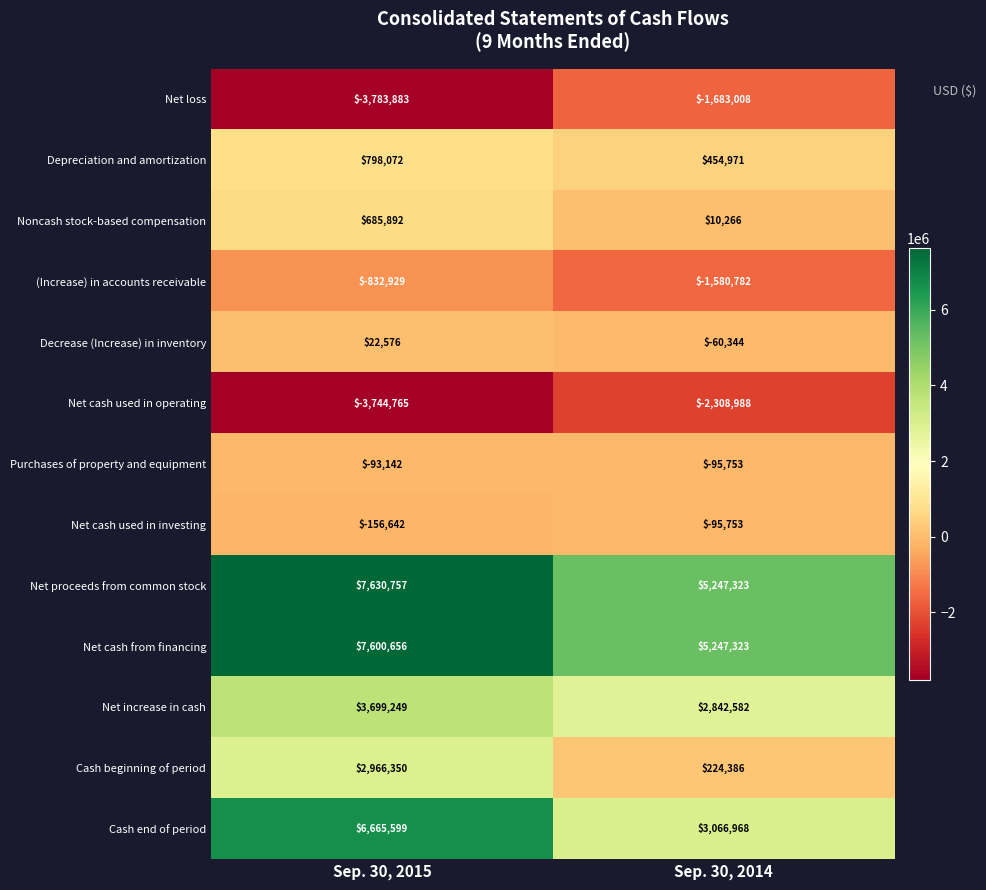

Reading left to right, extract all data points from this chart.

Net loss: -3783883	-1683008
Depreciation and amortization: 798072	454971
Noncash stock-based compensation: 685892	10266
(Increase) in accounts receivable: -832929	-1580782
Decrease (Increase) in inventory: 22576	-60344
Net cash used in operating: -3744765	-2308988
Purchases of property and equipment: -93142	-95753
Net cash used in investing: -156642	-95753
Net proceeds from common stock: 7630757	5247323
Net cash from financing: 7600656	5247323
Net increase in cash: 3699249	2842582
Cash beginning of period: 2966350	224386
Cash end of period: 6665599	3066968